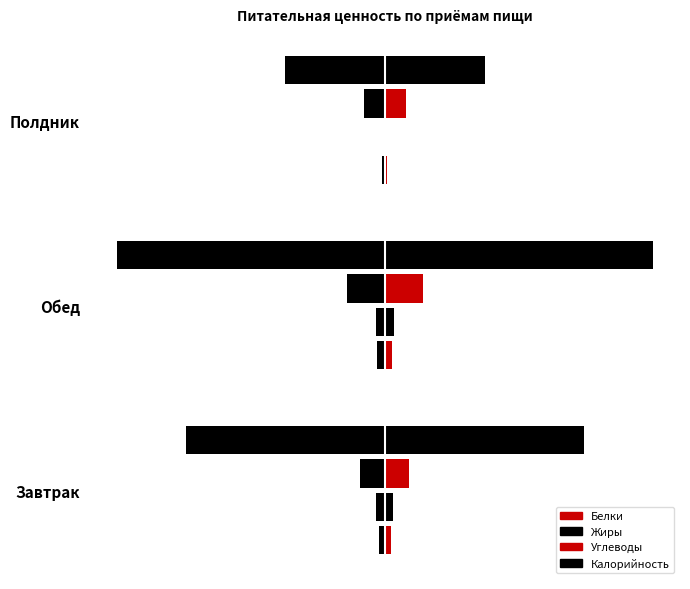

What is the maximum value shown in the chart?

-1.8